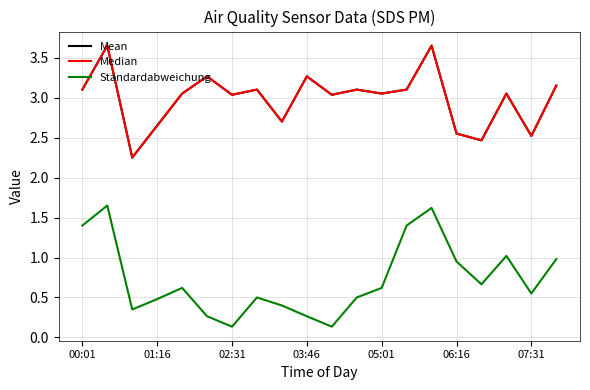

Does the chart have visible grid lines?

Yes